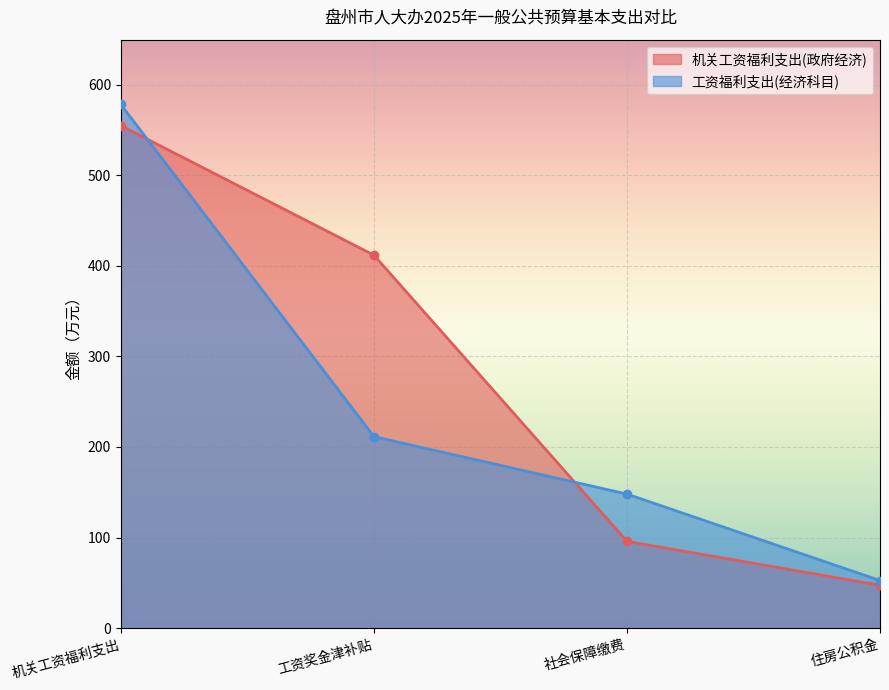

How many intersections are there between 机关工资福利支出(政府经济) and 工资福利支出(经济科目)?

2